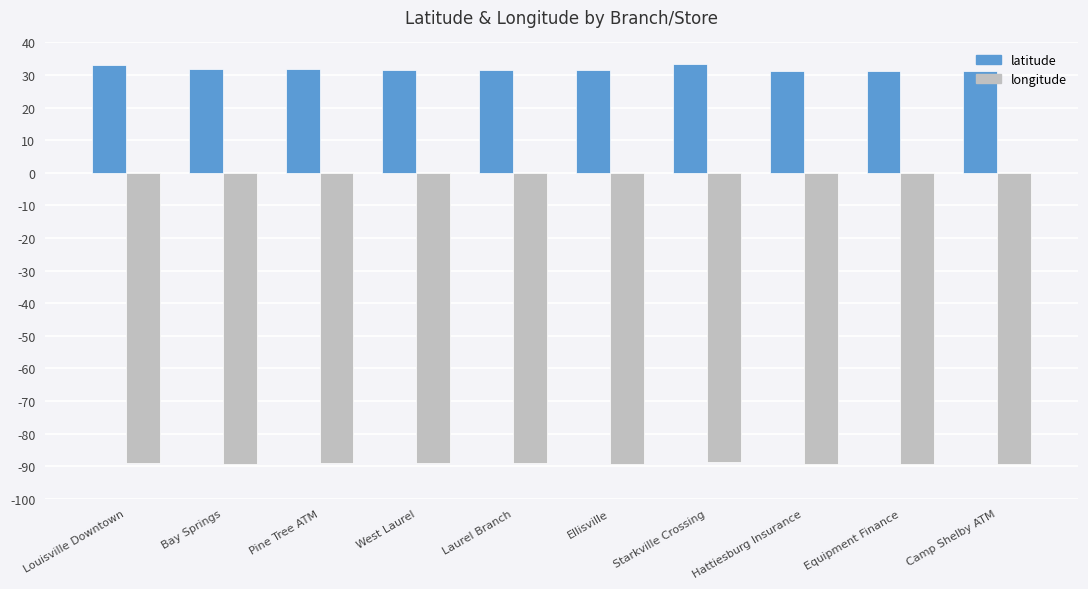

What value does the latitude series have at West Laurel?

31.7